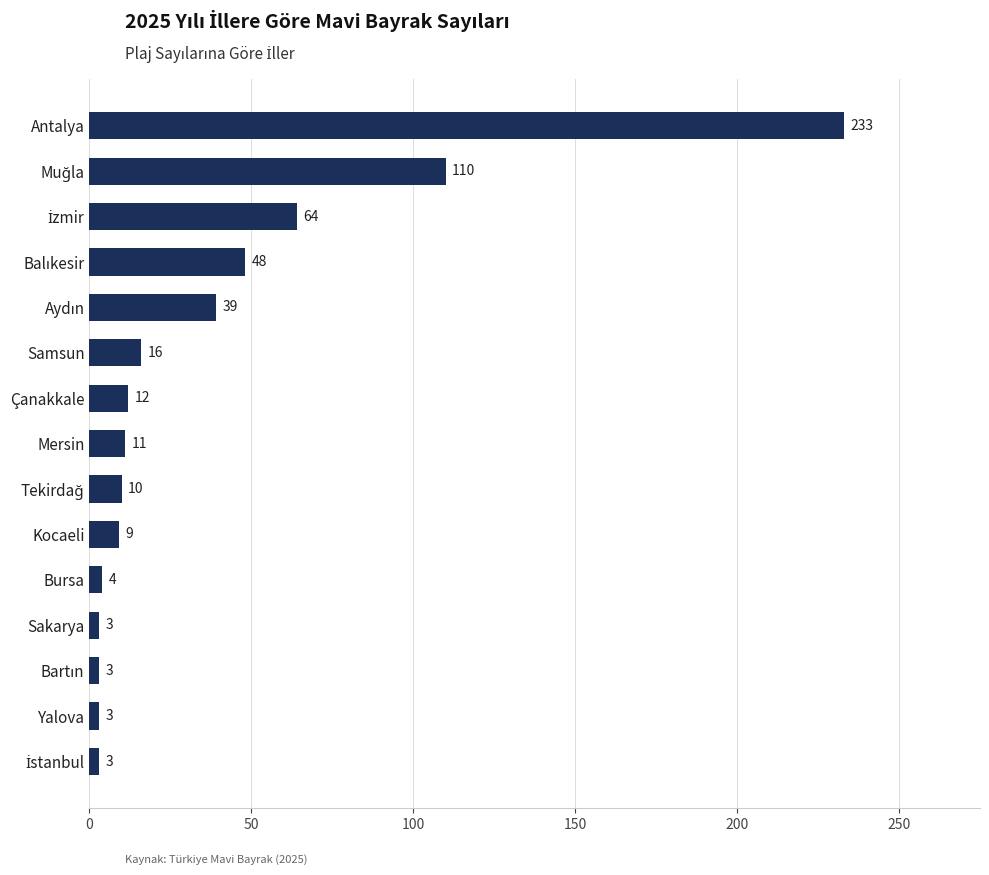

What is the greatest value displayed?

233